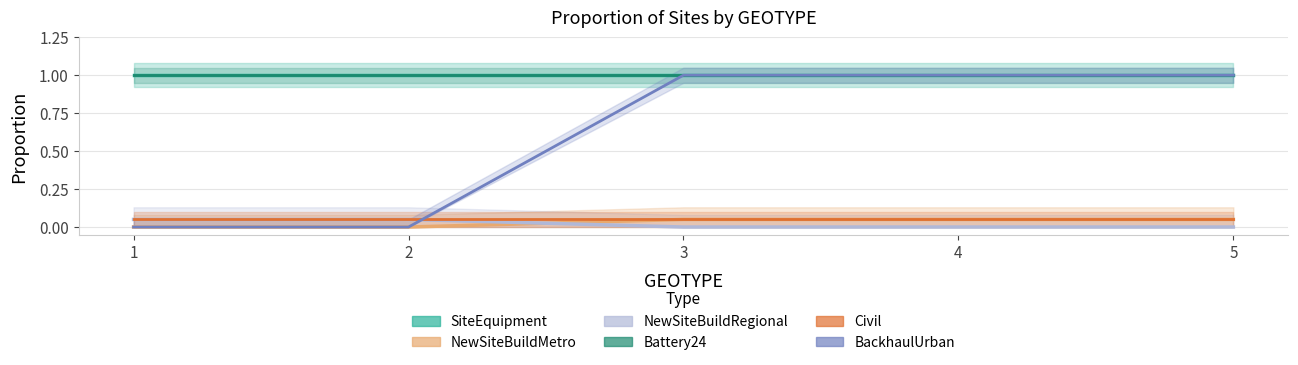

Reading left to right, extract all data points from this chart.

SiteEquipment: 1=1.0	2=1.0	3=1.0	4=1.0	5=1.0
NewSiteBuildMetro: 1=0.0	2=0.0	3=0.1	4=0.1	5=0.1
NewSiteBuildRegional: 1=0.1	2=0.1	3=0.0	4=0.0	5=0.0
Battery24: 1=1.0	2=1.0	3=1.0	4=1.0	5=1.0
Civil: 1=0.1	2=0.1	3=0.1	4=0.1	5=0.1
BackhaulUrban: 1=0.0	2=0.0	3=1.0	4=1.0	5=1.0